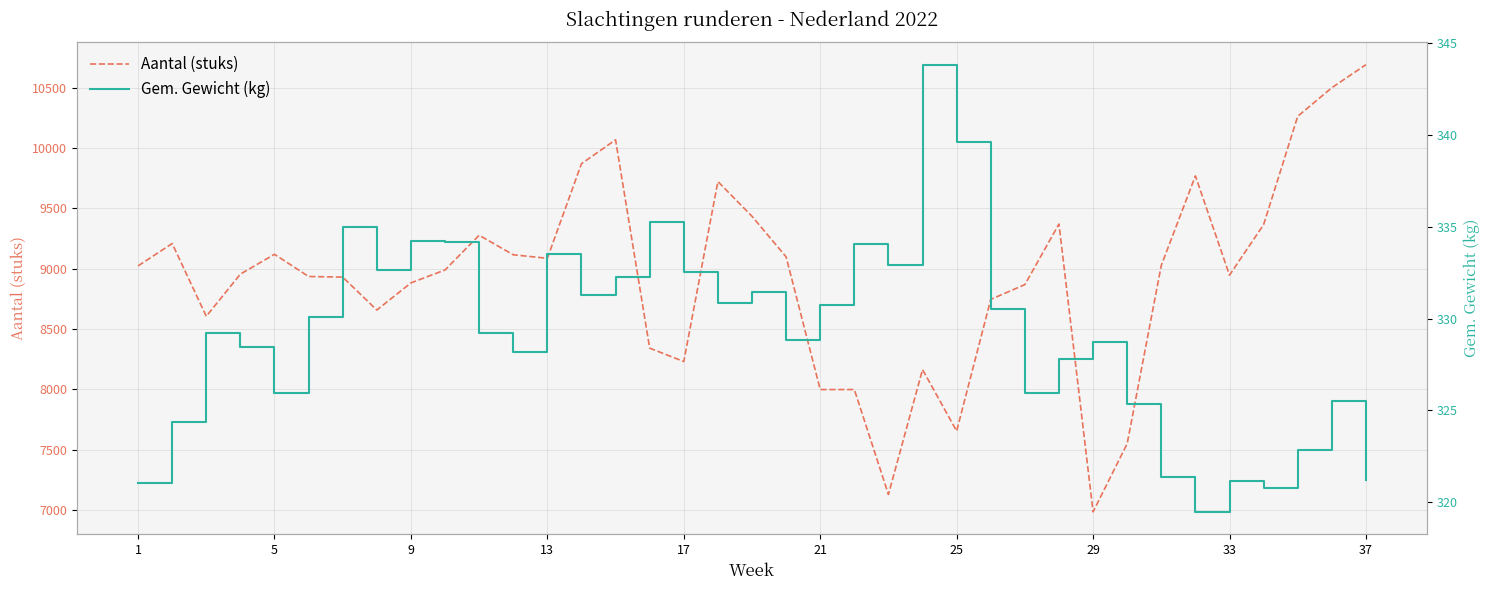

True or false: Aantal (stuks) and Gem. Gewicht (kg) intersect in this chart.

False